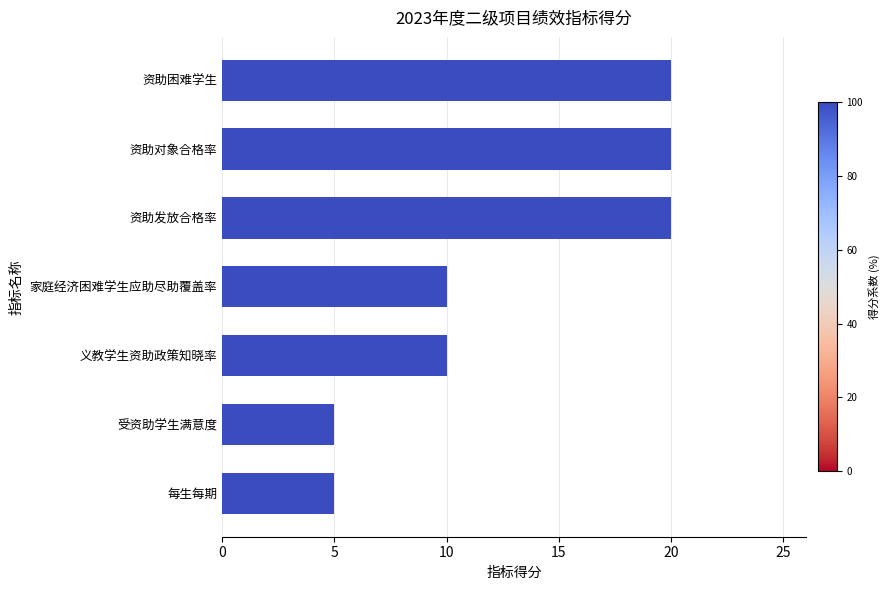

What is the maximum value shown in the chart?

20